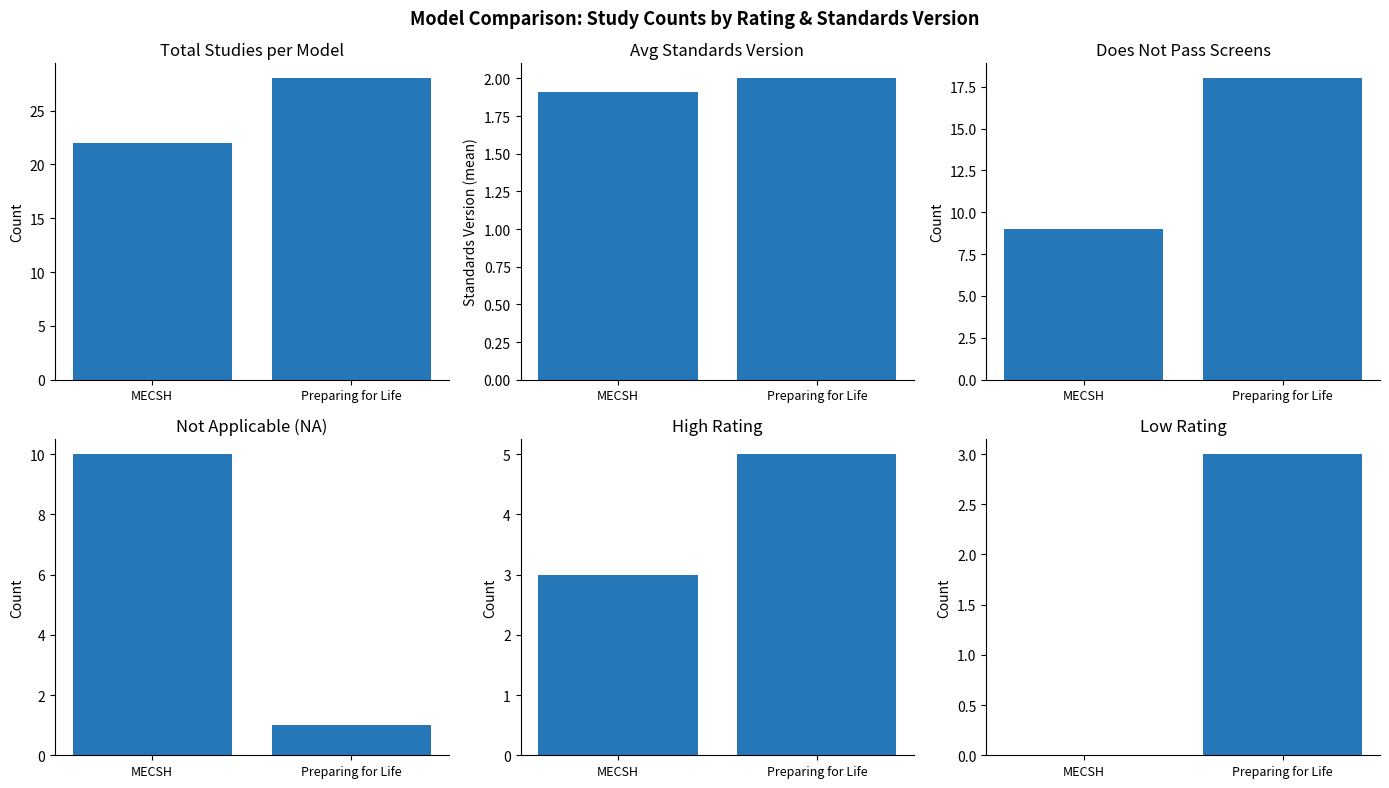

Is it true that Does not pass screens equals 18.0 at Preparing for Life?

True